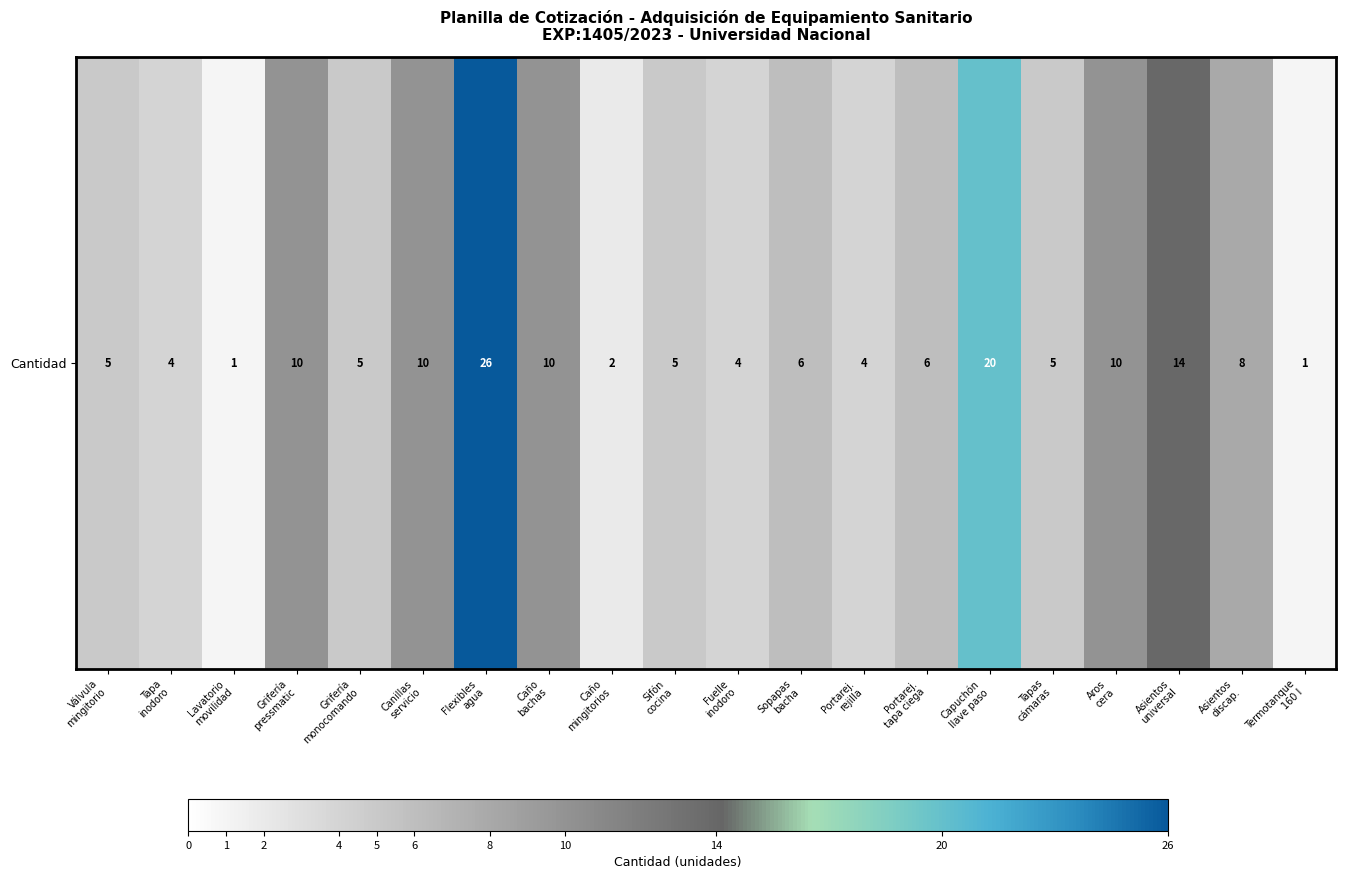

At which label does the data first exceed 6?

Grifería
pressmatic